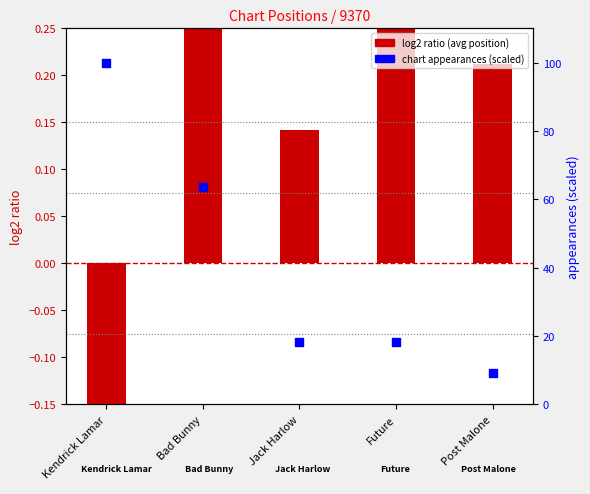

Which series reaches the minimum Y coordinate?

avg position ratio (log2)